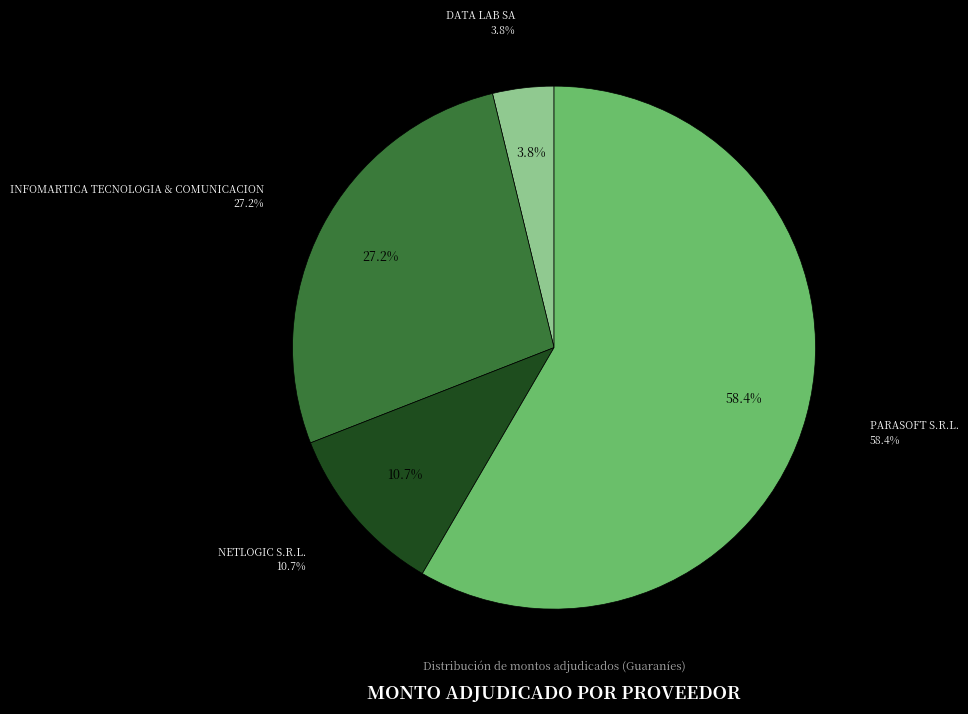

The PARASOFT S.R.L. slice represents 72% of the pie. True or false?

False